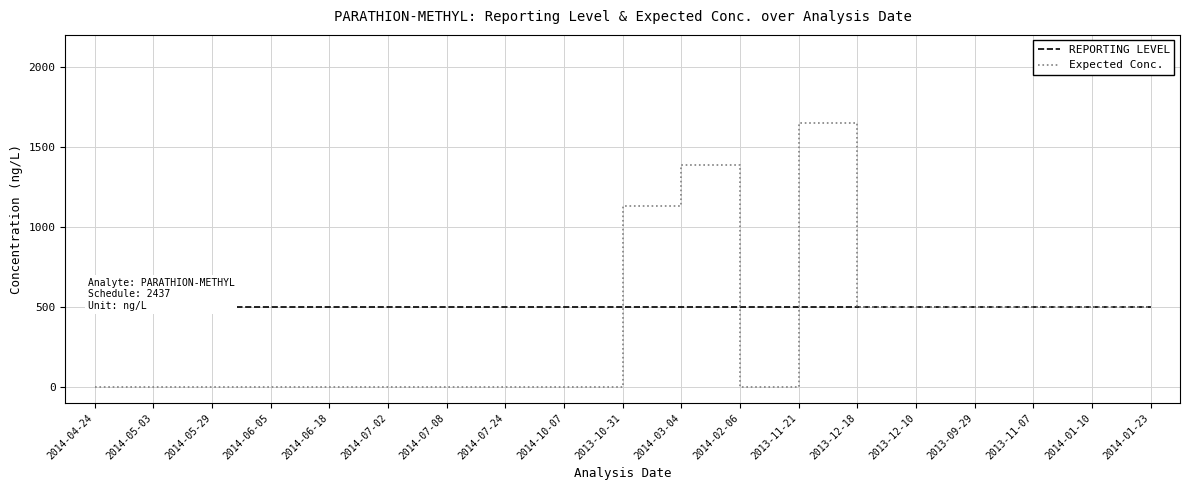

Where is the first local minimum for Expected Conc.?

2014-02-06